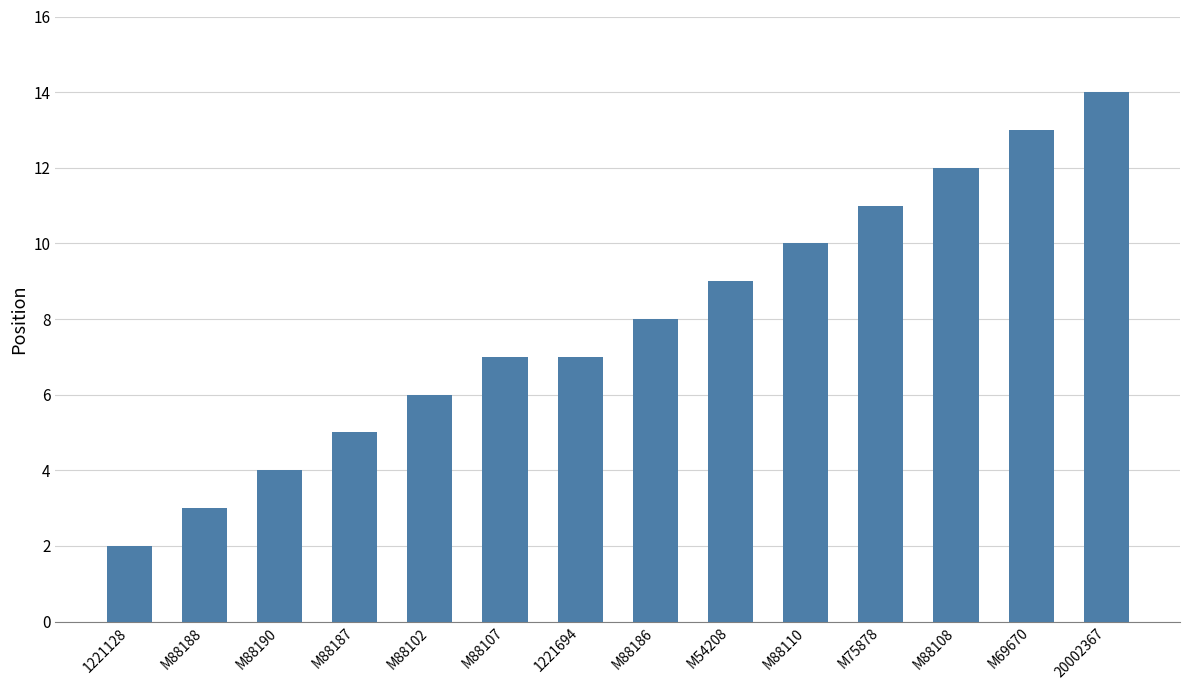

Reading left to right, extract all data points from this chart.

1221128=2	M88188=3	M88190=4	M88187=5	M88102=6	M88107=7	1221694=7	M88186=8	M54208=9	M88110=10	M75878=11	M88108=12	M69670=13	20002367=14